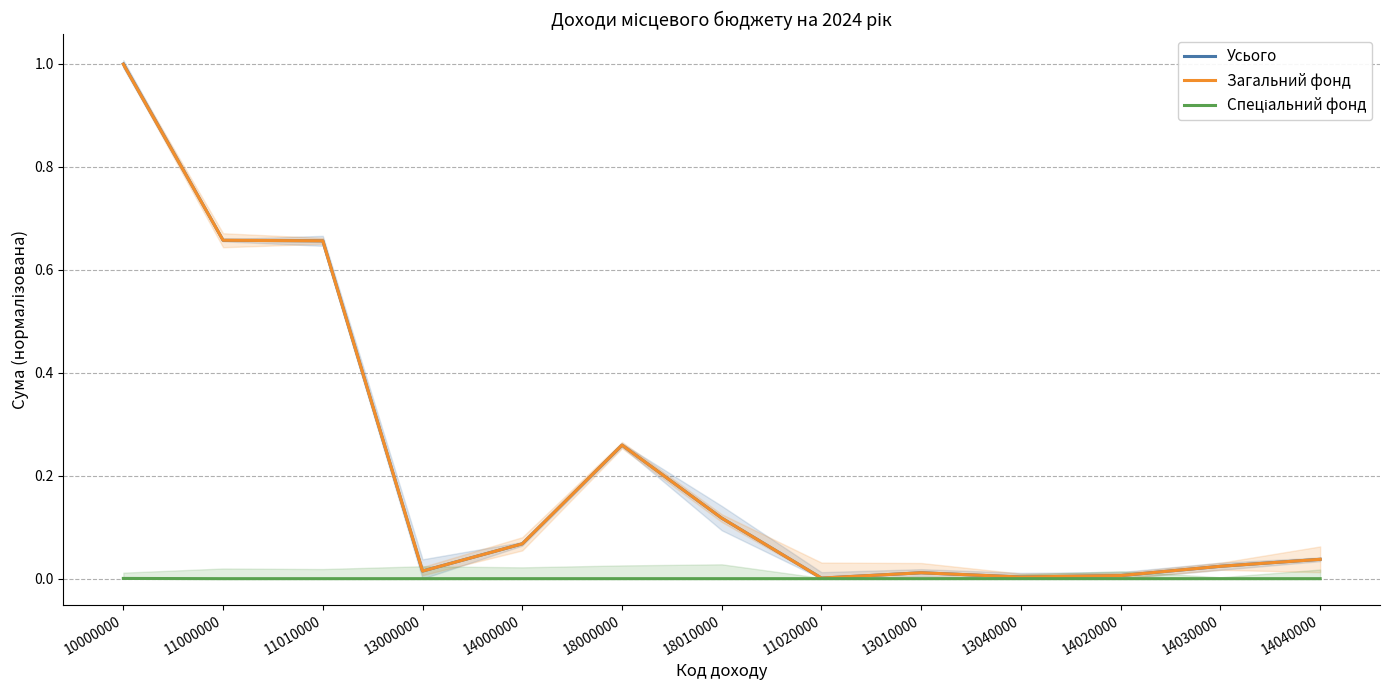

Reading left to right, list all the values displayed in this chart.

Усього: 10000000=1.0	11000000=0.7	11010000=0.7	13000000=0.0	14000000=0.1	18000000=0.3	18010000=0.1	11020000=0.0	13010000=0.0	13040000=0.0	14020000=0.0	14030000=0.0	14040000=0.0
Загальний фонд: 10000000=1.0	11000000=0.7	11010000=0.7	13000000=0.0	14000000=0.1	18000000=0.3	18010000=0.1	11020000=0.0	13010000=0.0	13040000=0.0	14020000=0.0	14030000=0.0	14040000=0.0
Спеціальний фонд: 10000000=0.0	11000000=0.0	11010000=0.0	13000000=0.0	14000000=0.0	18000000=0.0	18010000=0.0	11020000=0.0	13010000=0.0	13040000=0.0	14020000=0.0	14030000=0.0	14040000=0.0